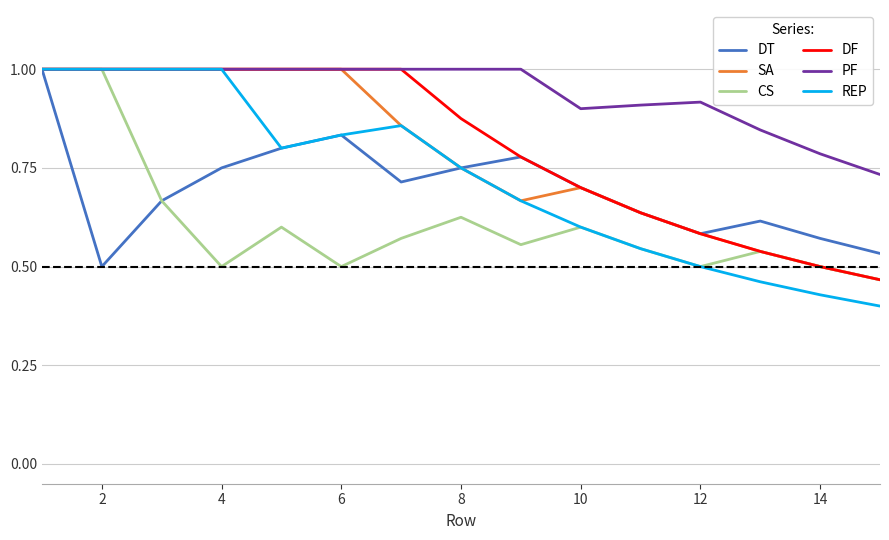

Which series has the widest spread of values?

REP